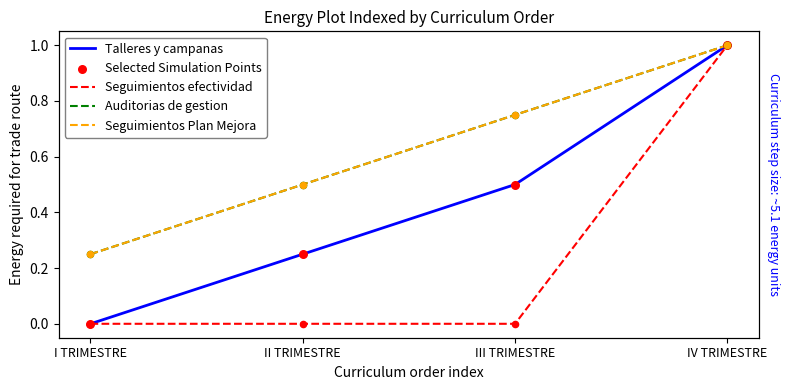

At how many categories does at least one series exceed 0?

4